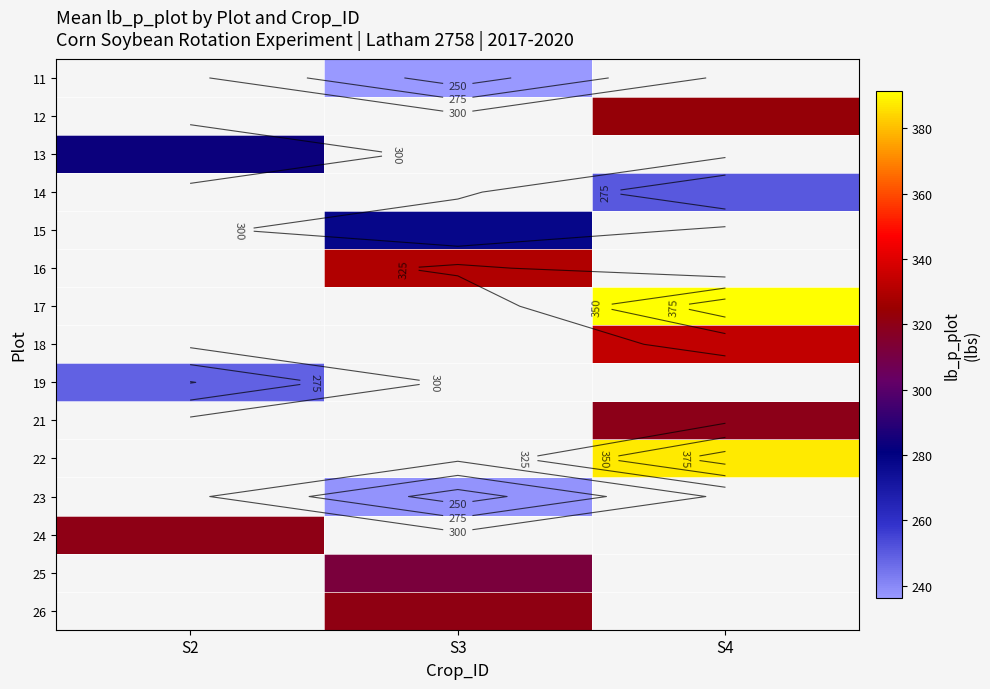

Which label corresponds to the smallest value in the chart?

S3